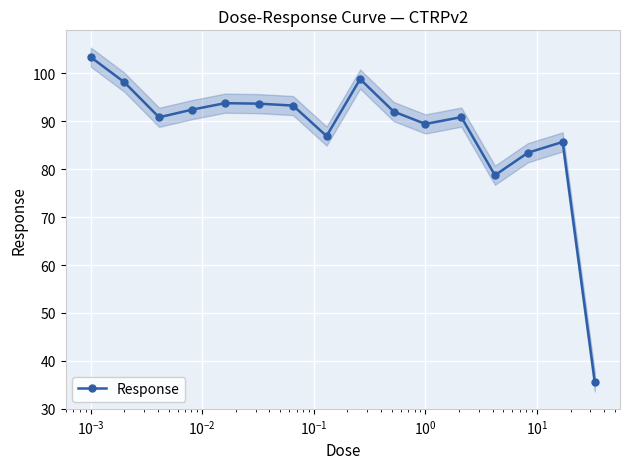

What is the value of the Response point at the 16th from the left?

35.6